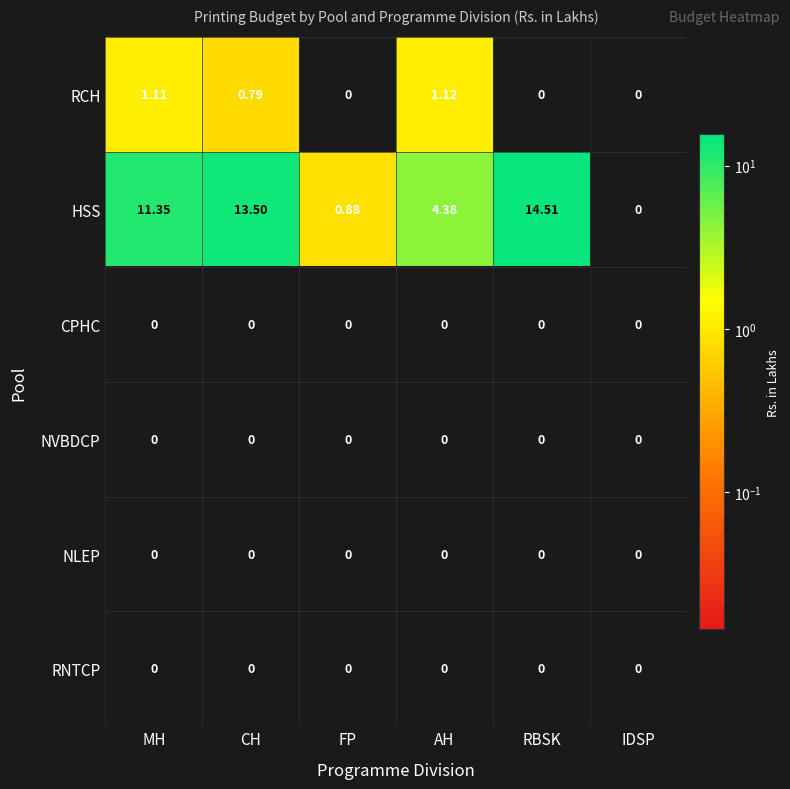

Which category has the highest value across all series?

RBSK